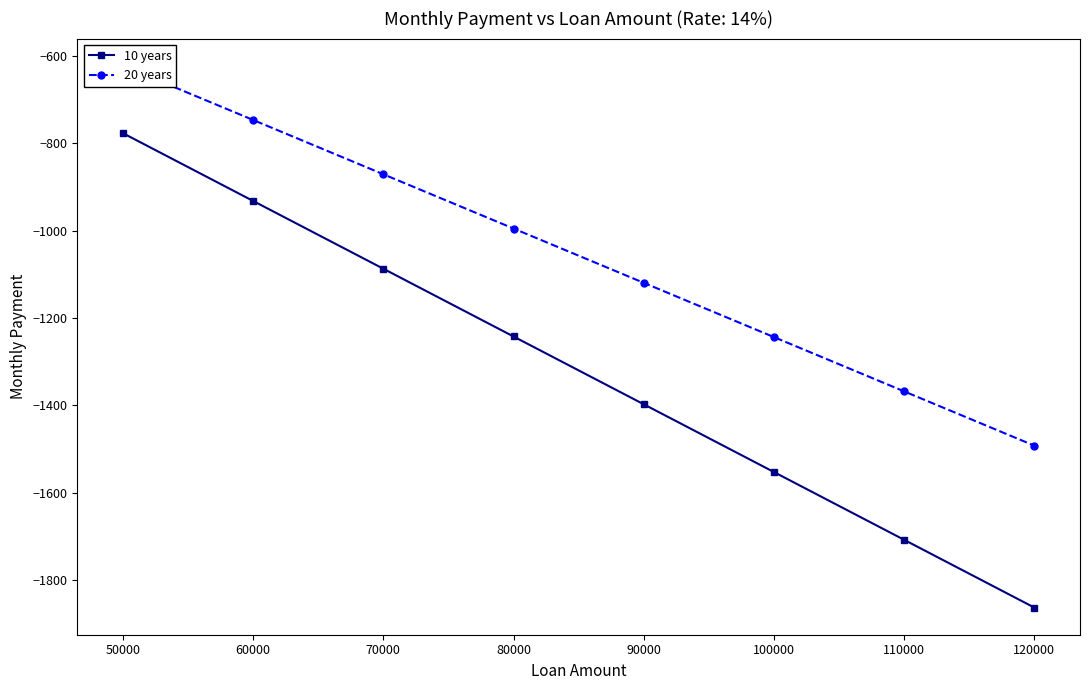

What are all the series names shown in the legend?

10 years, 20 years